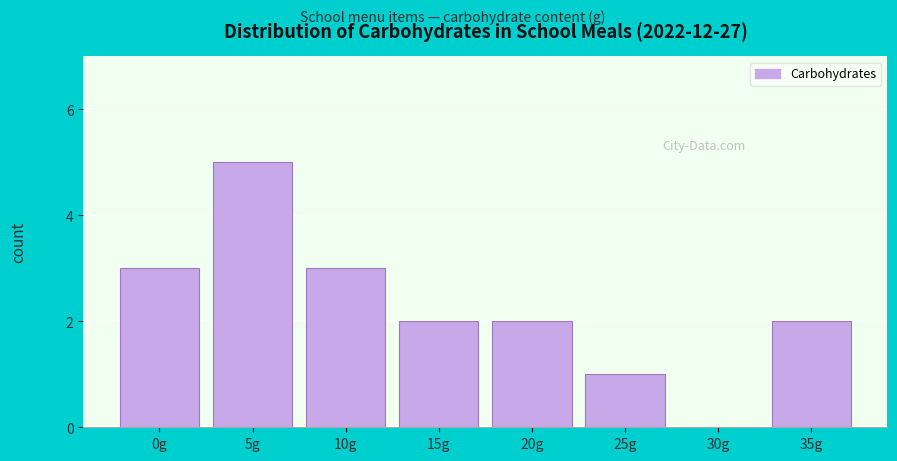

Reading right to left, extract all data points from this chart.

35g=2	30g=0	25g=1	20g=2	15g=2	10g=3	5g=5	0g=3